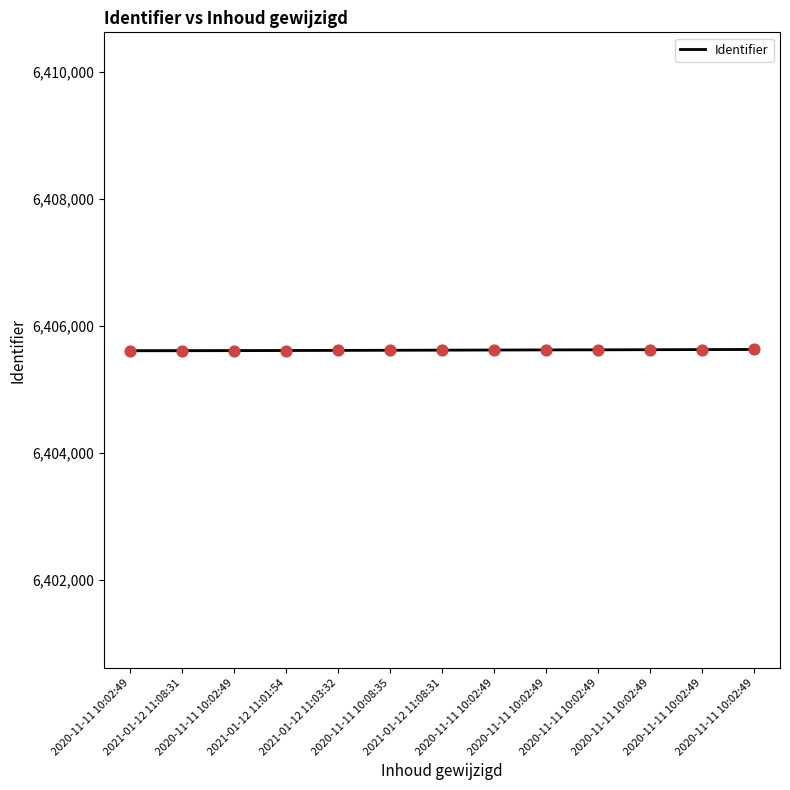

Is this an area chart (filled region under the line)?

No